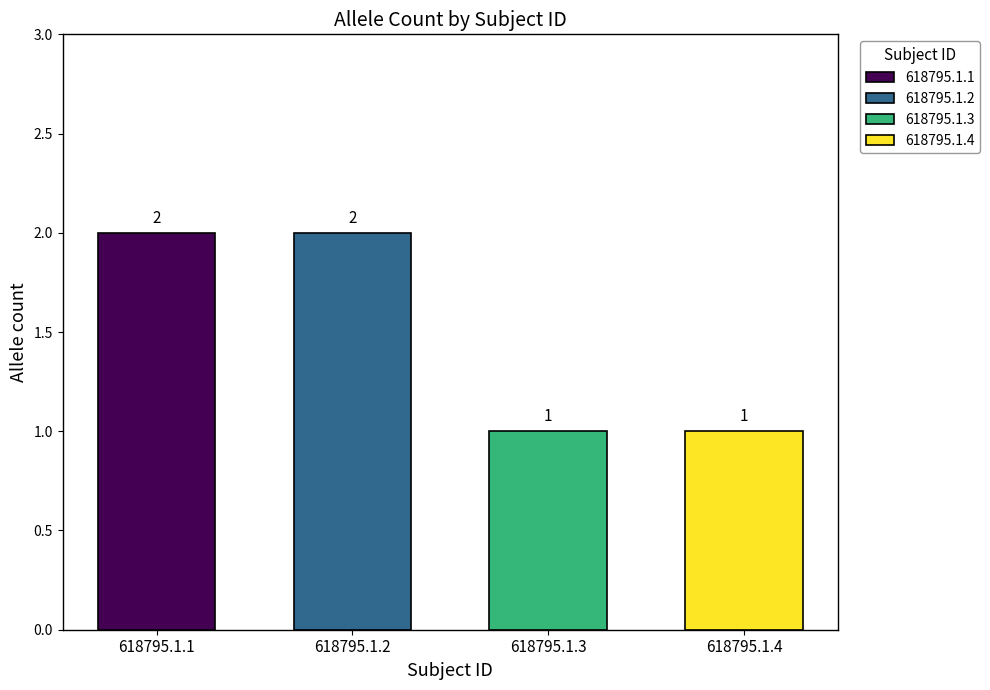

What is the sum of all values?

6